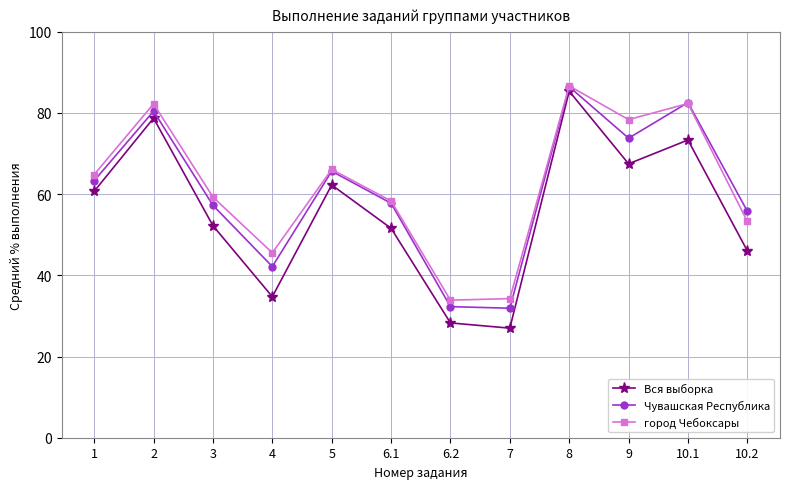

What is the total value across all series at 2?

241.3